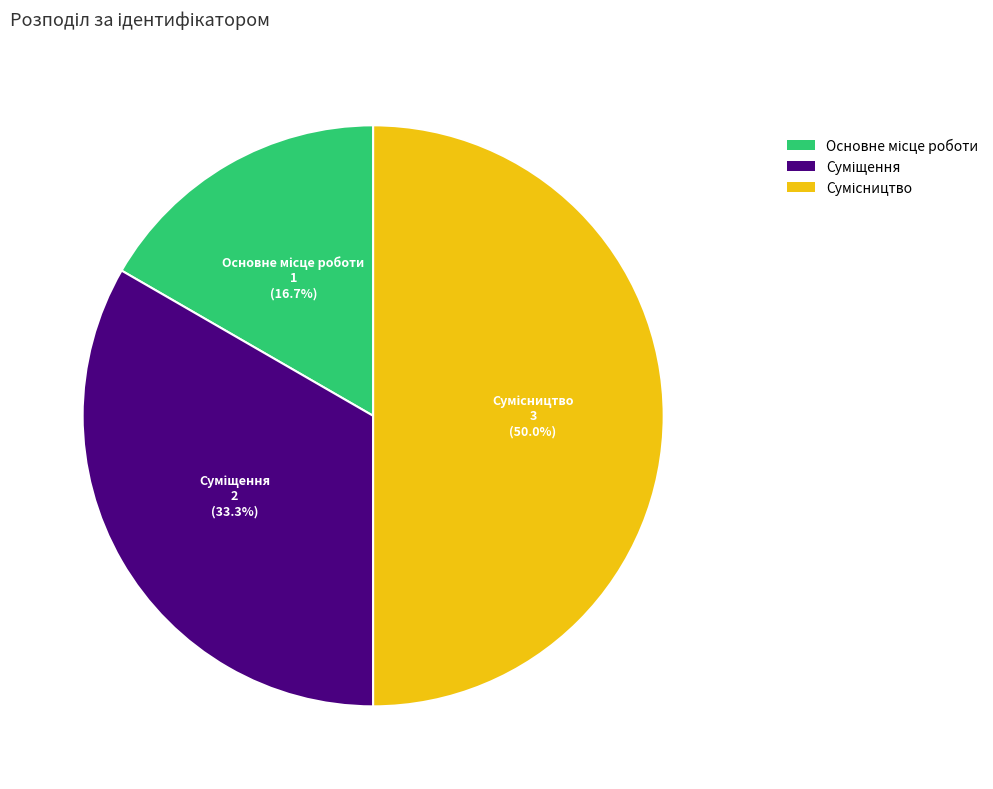

Count the number of slices in the pie.

3